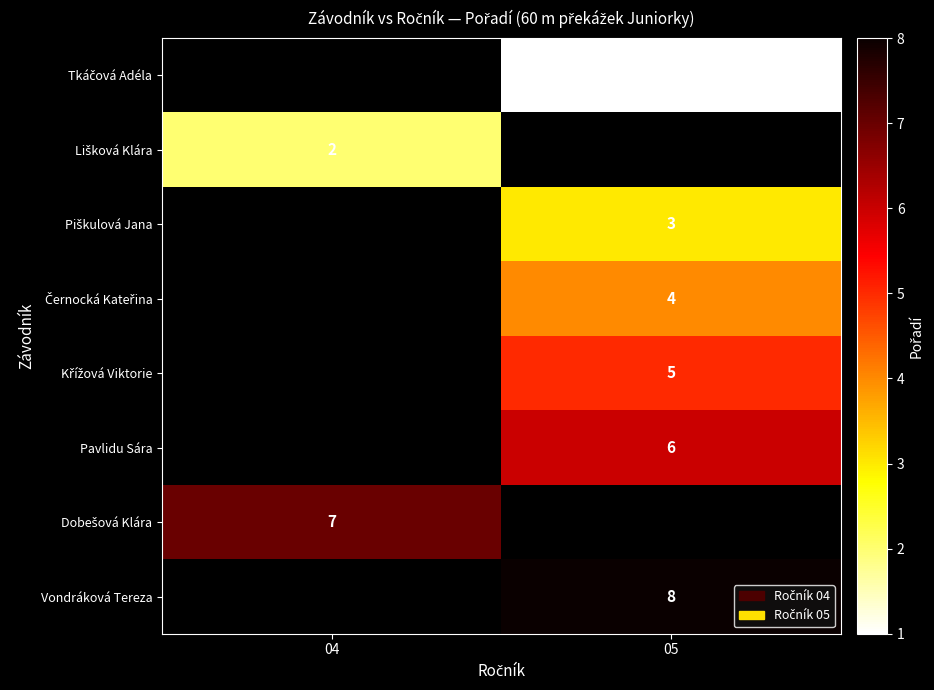

Is it true that Pavlidu Sára equals 8 at 05?

False